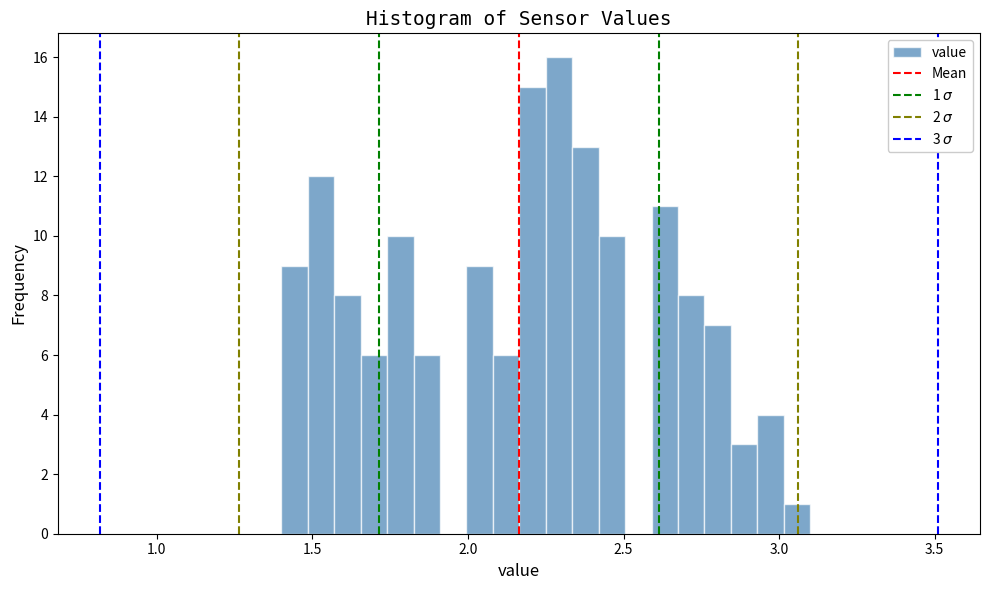

Read against the x-axis, roughly where is the centre of the tallest bar?

2.30